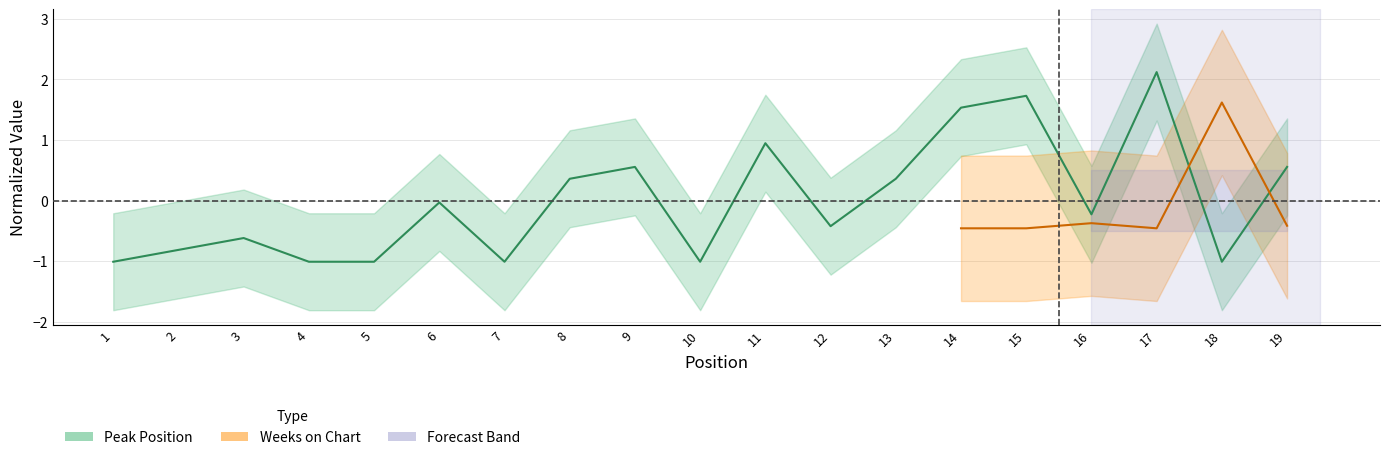

What is the difference between the second highest and second lowest values?

2.7